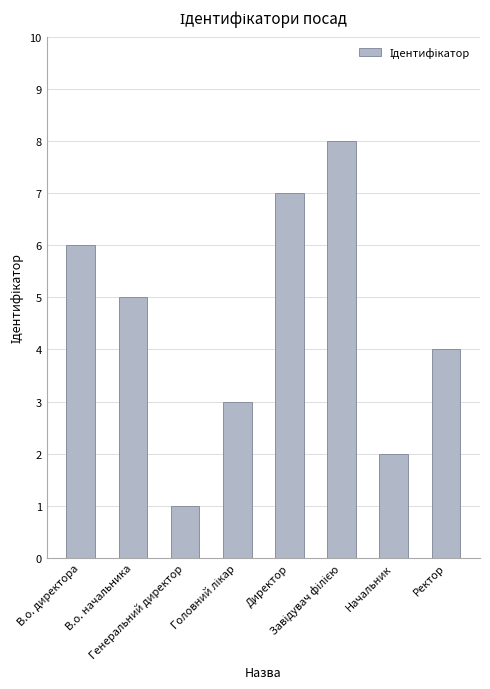

The value at Директор is 7. True or false?

True